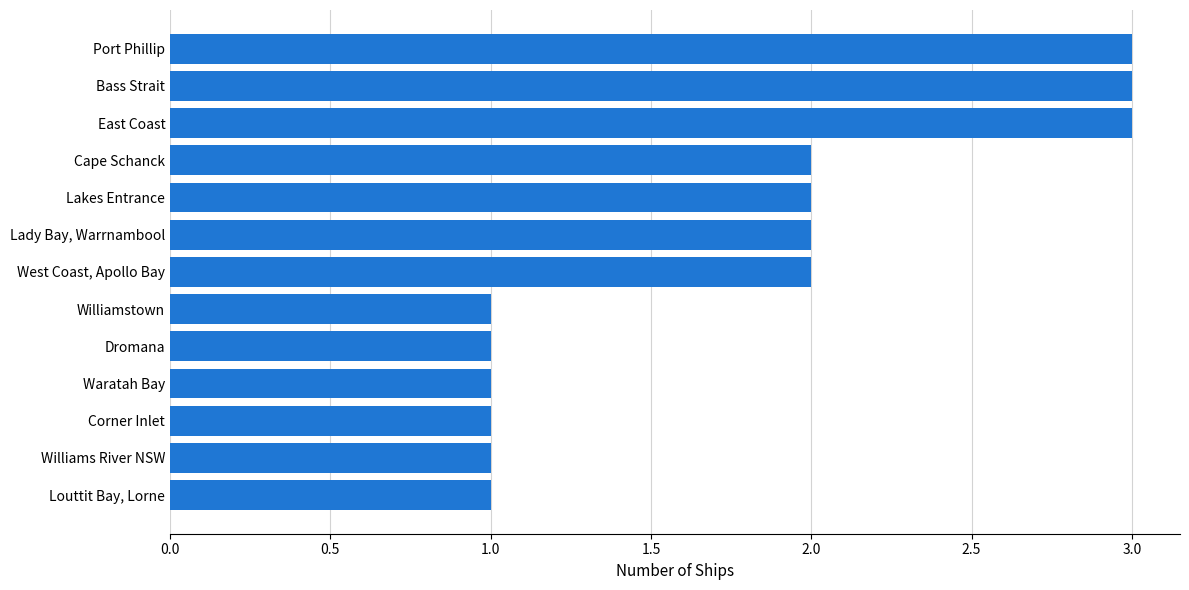

Approximately how many times larger is the value at Louttit Bay, Lorne compared to East Coast?

0.3